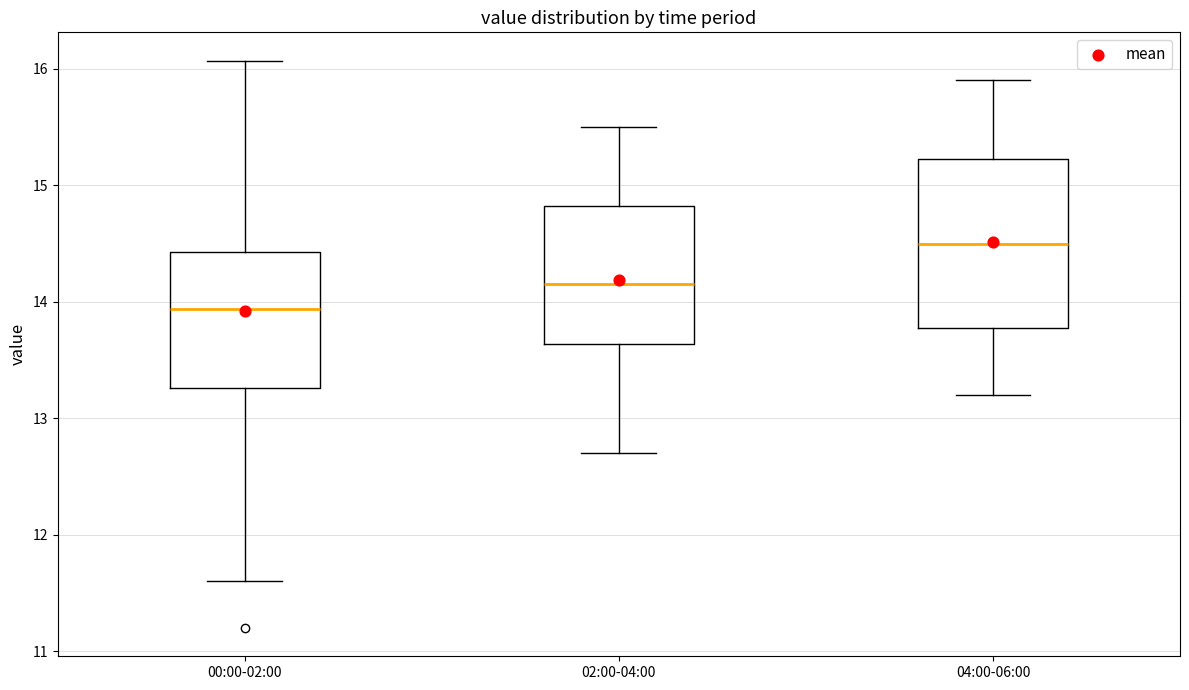

Reading left to right, read every box against the y-axis: the position of its median line, the range the box covers, and the ends of its whiskers. The values are not printed on the chart, so give them approximately, as read against the axis.

00:00-02:00: median 13.9, box 13.3 to 14.4, whiskers 11.6 to 16.1
02:00-04:00: median 14.2, box 13.6 to 14.8, whiskers 12.7 to 15.5
04:00-06:00: median 14.5, box 13.8 to 15.2, whiskers 13.2 to 15.9